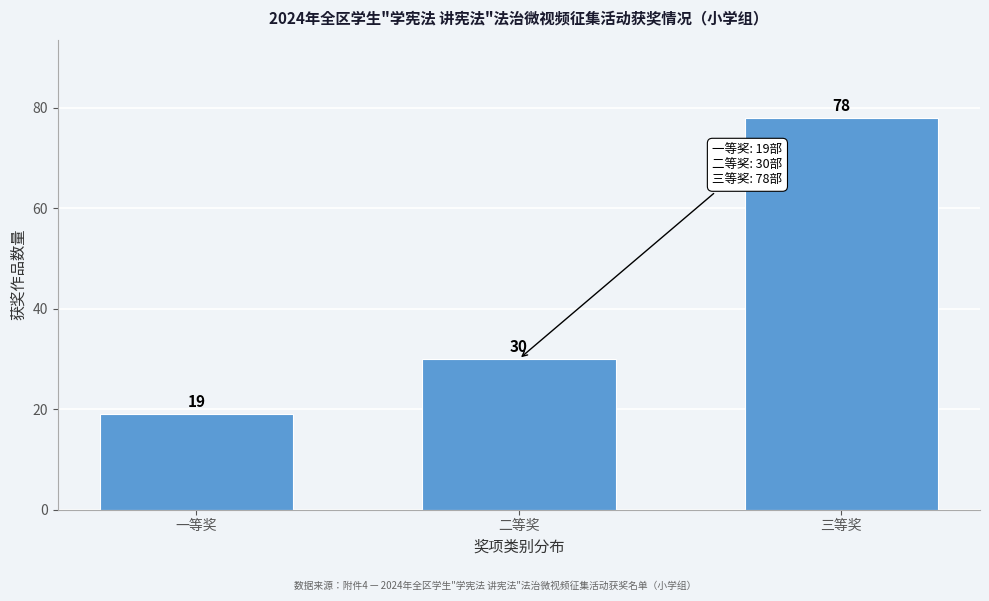

Reading left to right, list all the values displayed in this chart.

19	30	78